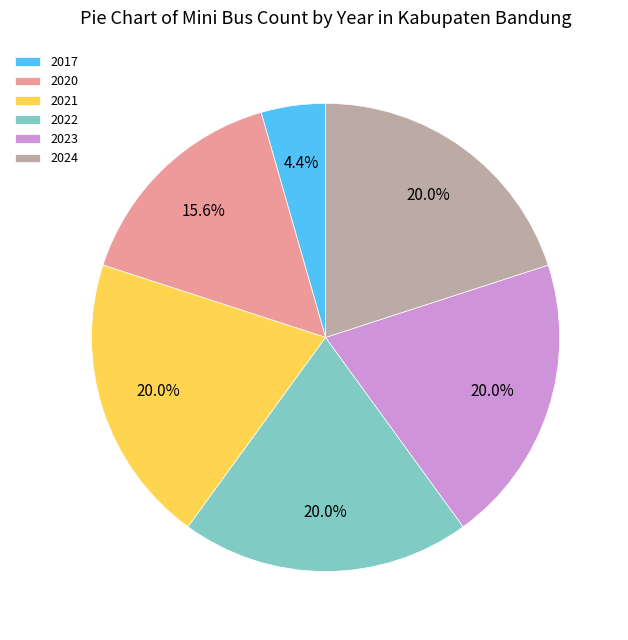

Is it true that 2020 is 4% of the pie?

False